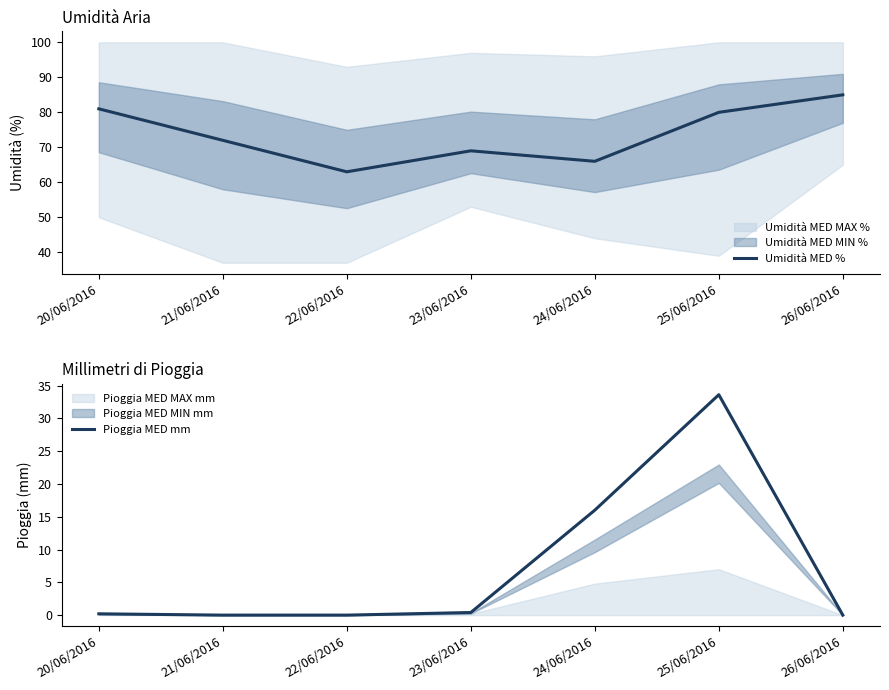

At how many categories does at least one series exceed 55?

7